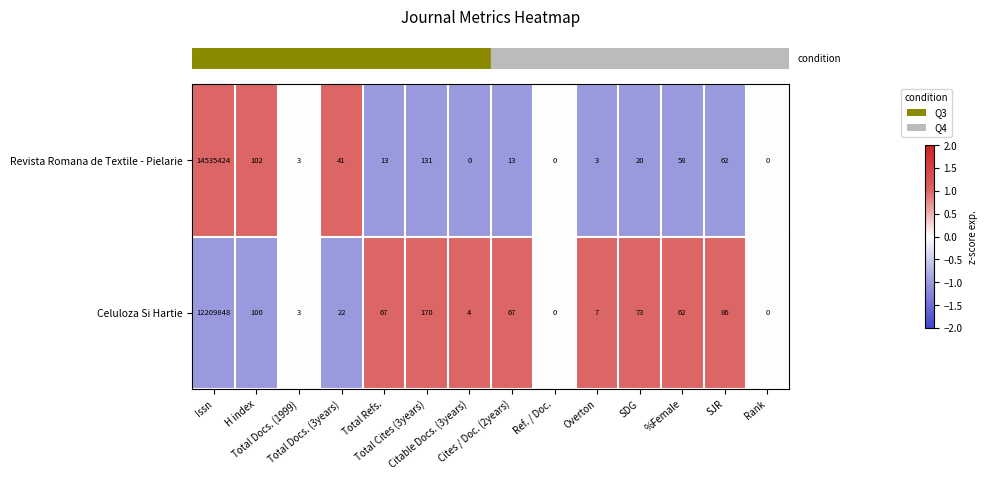

How many data points in Celuloza Si Hartie are less than 67?

7